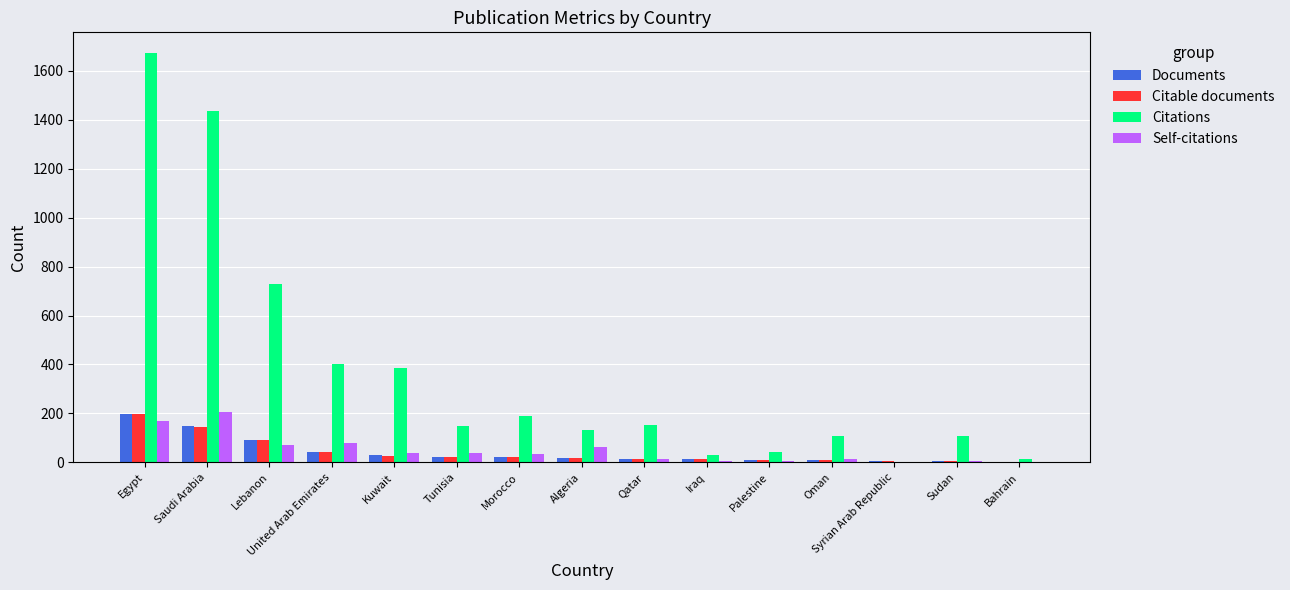

Is it true that Citations equals 2906 at Egypt?

False